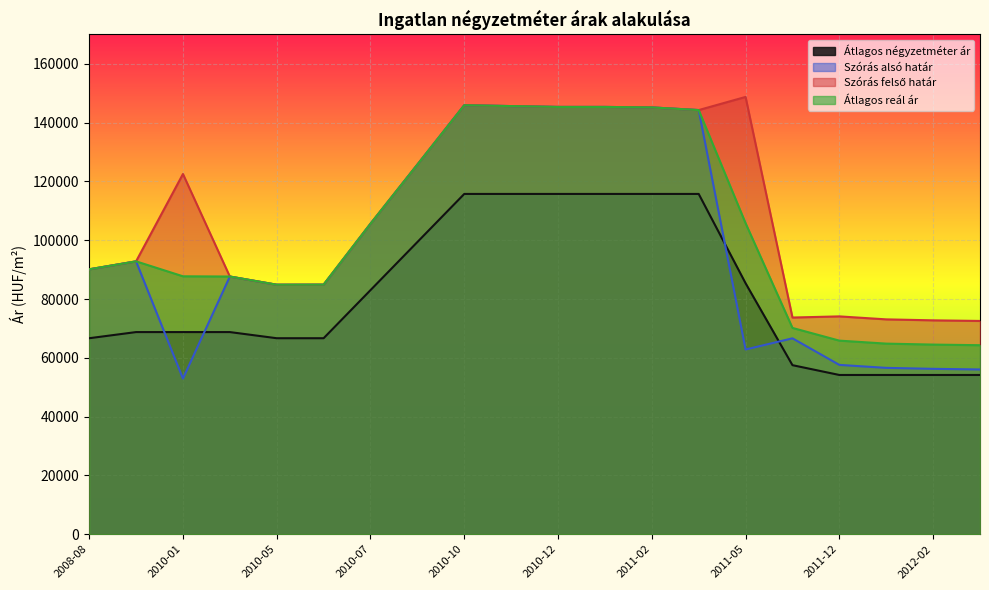

In Szórás alsó határ, how many points are lower than both neighbors (excluding endpoints)?

3